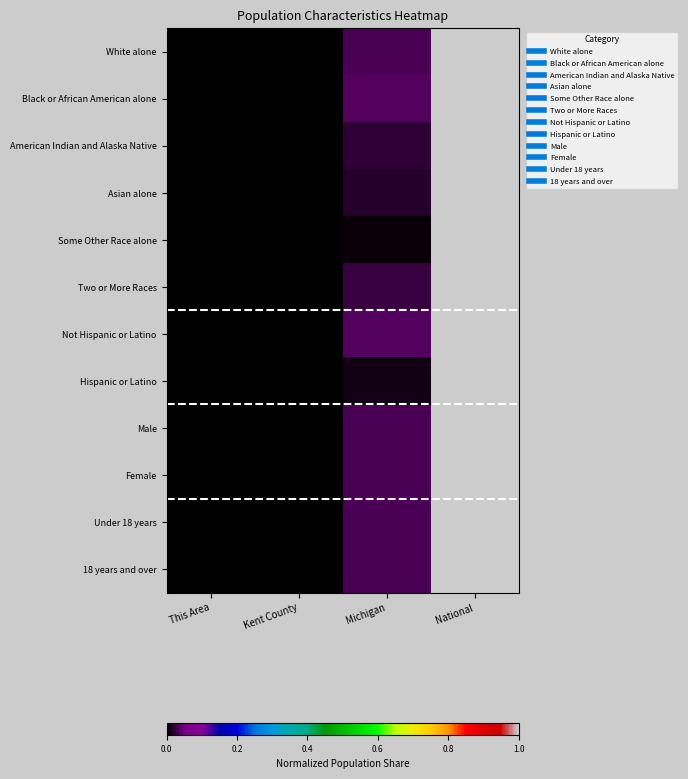

At which category is the sum across all series the highest?

National